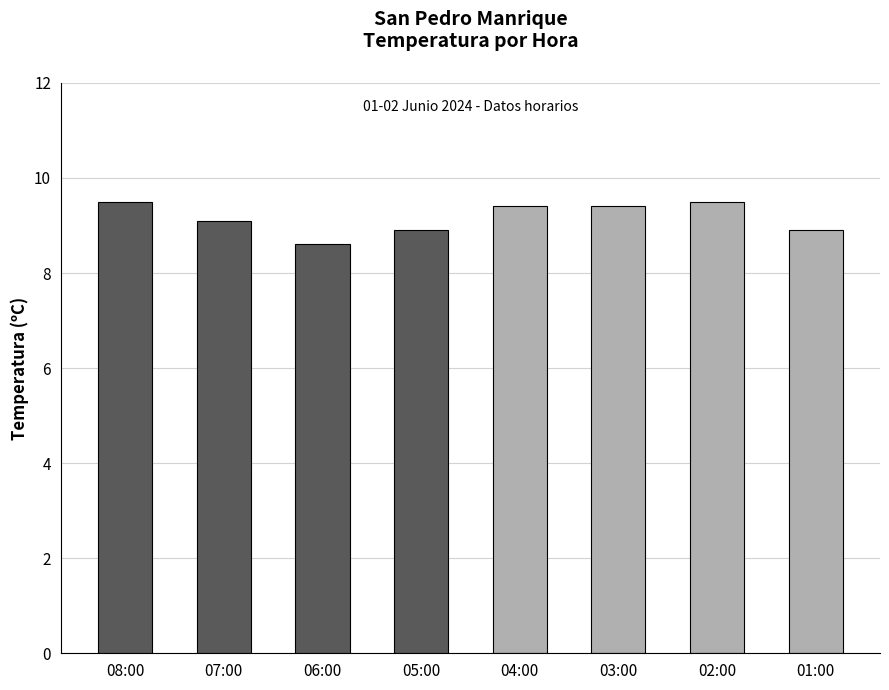

What is the approximate value at 06:00?

8.6